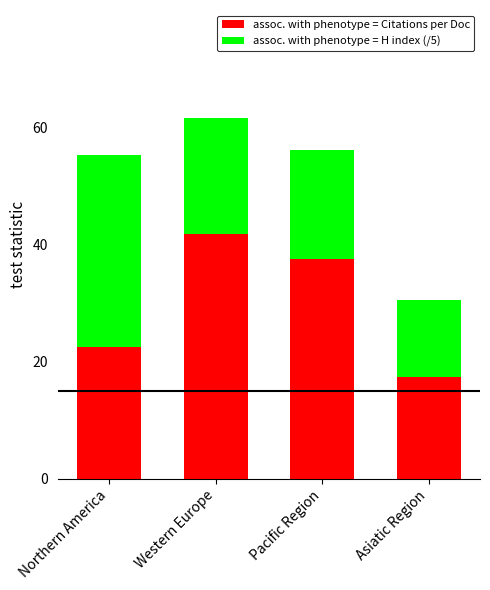

At which category is the sum across all series the highest?

Western Europe